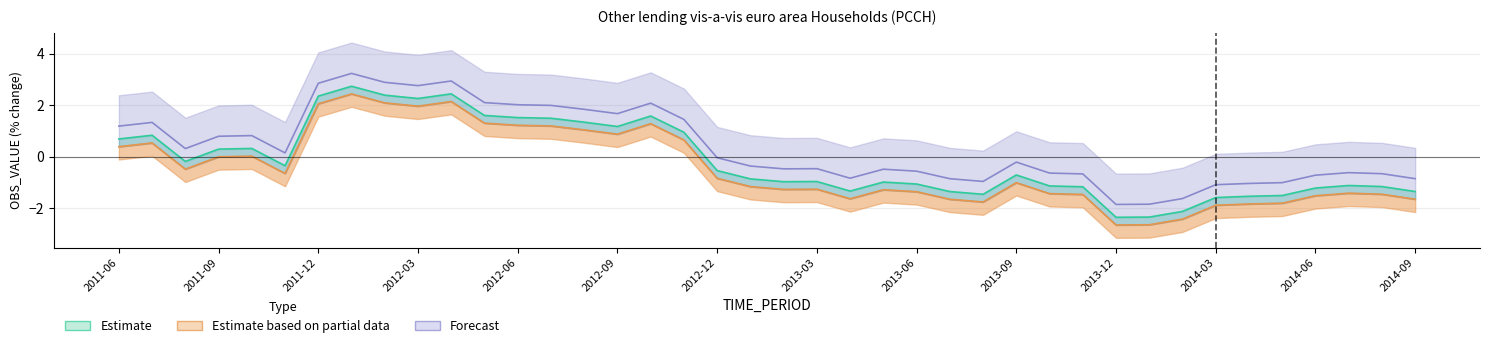

Rank the categories by Estimate based on partial data value from highest to lowest.

2012-01, 2012-04, 2012-02, 2011-12, 2012-03, 2012-05, 2012-10, 2012-06, 2012-07, 2012-08, 2012-09, 2012-11, 2011-07, 2011-06, 2011-10, 2011-09, 2011-08, 2011-11, 2012-12, 2013-09, 2013-01, 2013-03, 2013-02, 2013-05, 2013-06, 2014-07, 2013-10, 2014-08, 2013-11, 2014-06, 2013-04, 2014-09, 2013-07, 2013-08, 2014-05, 2014-04, 2014-03, 2014-02, 2014-01, 2013-12